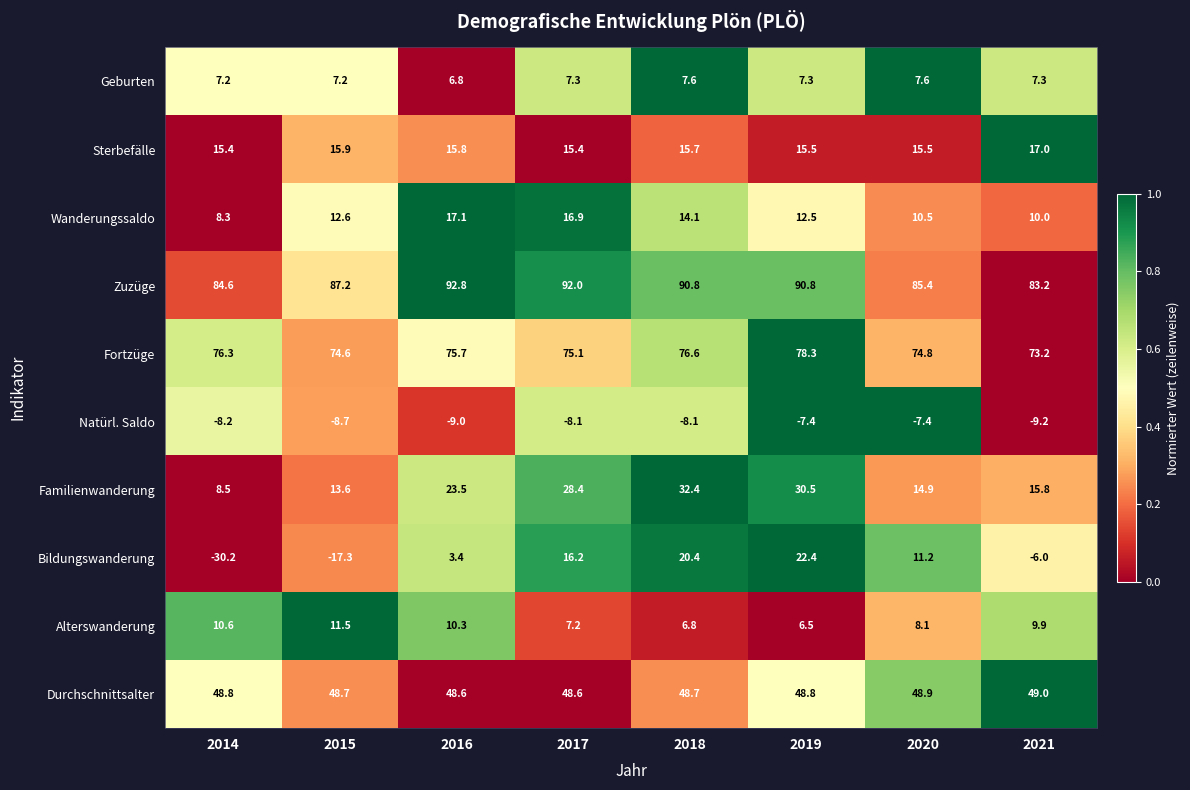

What is the spread (max minus min) of values at 2019?

98.2